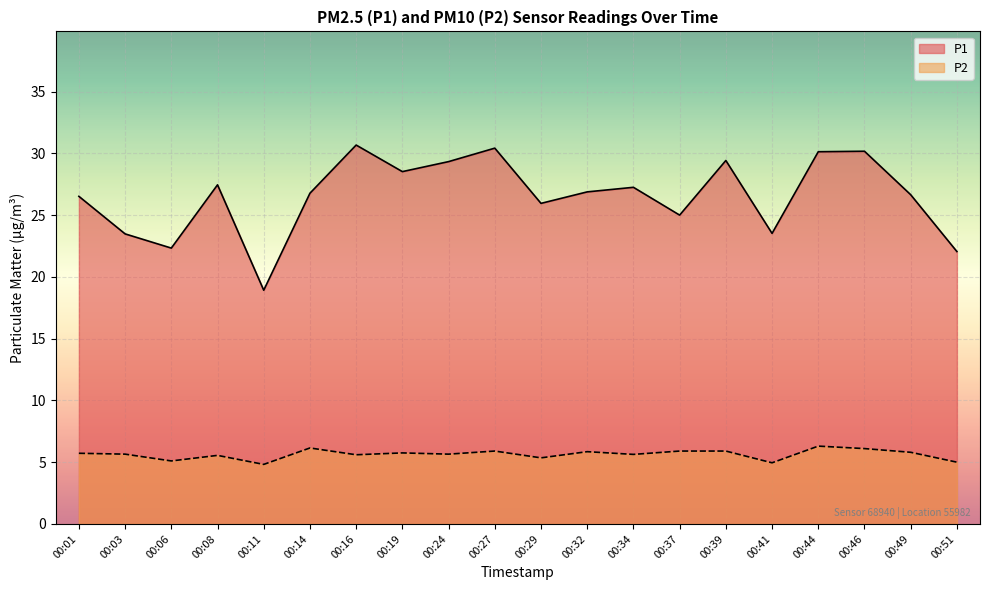

Reading right to left, transcribe all the data shown in this chart.

P1: 00:51=22.1	00:49=26.6	00:46=30.2	00:44=30.1	00:41=23.5	00:39=29.4	00:37=25.0	00:34=27.2	00:32=26.9	00:29=25.9	00:27=30.4	00:24=29.3	00:19=28.5	00:16=30.7	00:14=26.8	00:11=18.9	00:08=27.4	00:06=22.3	00:03=23.5	00:01=26.5
P2: 00:51=5.0	00:49=5.8	00:46=6.1	00:44=6.3	00:41=5.0	00:39=5.9	00:37=5.9	00:34=5.6	00:32=5.8	00:29=5.3	00:27=5.9	00:24=5.7	00:19=5.8	00:16=5.6	00:14=6.2	00:11=4.8	00:08=5.5	00:06=5.1	00:03=5.7	00:01=5.7